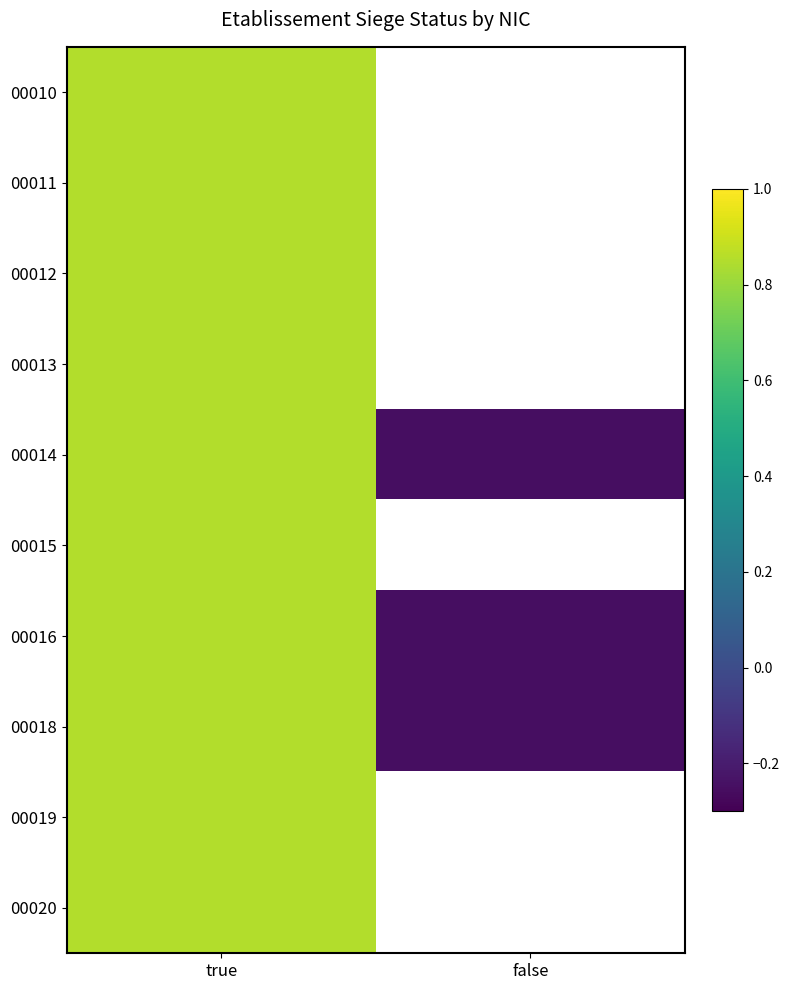

Which series has the widest spread of values?

00014